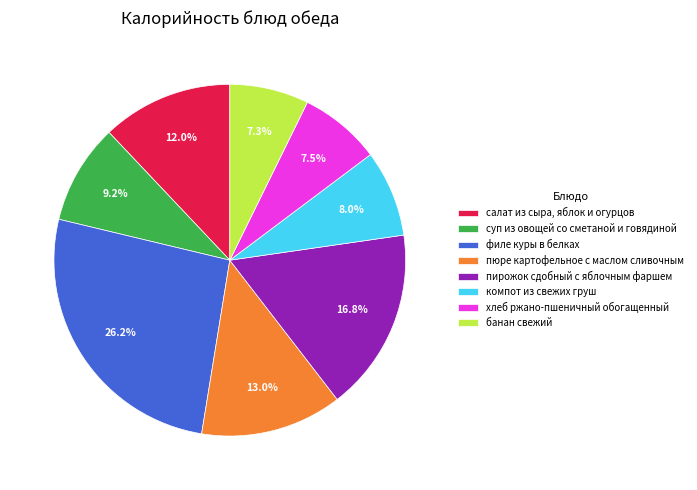

What is the largest slice in the pie chart?

филе куры в белках